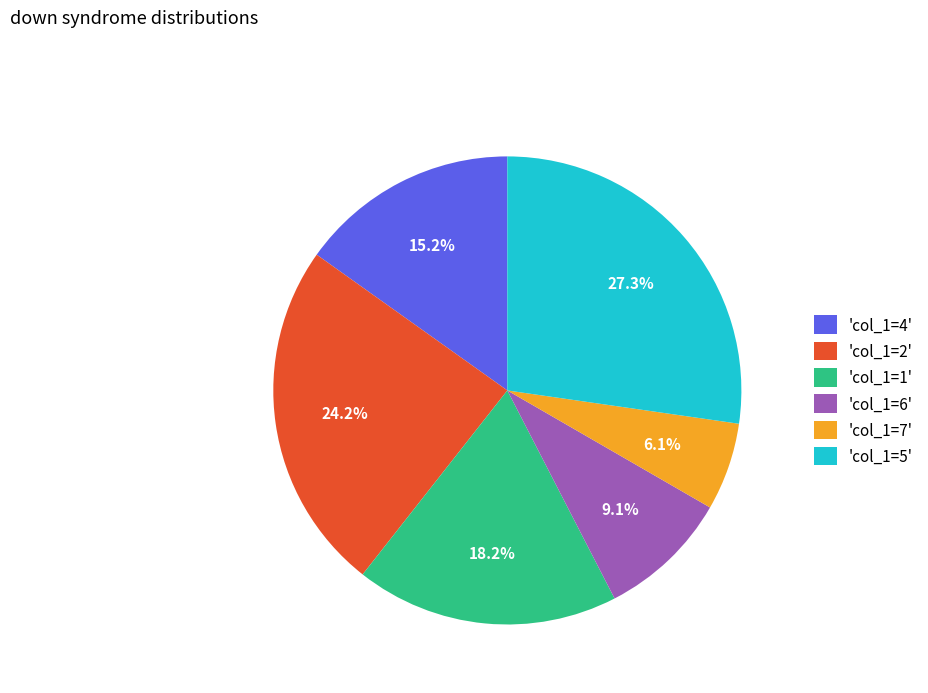

Is 'col_1=5' the majority of the pie?

No